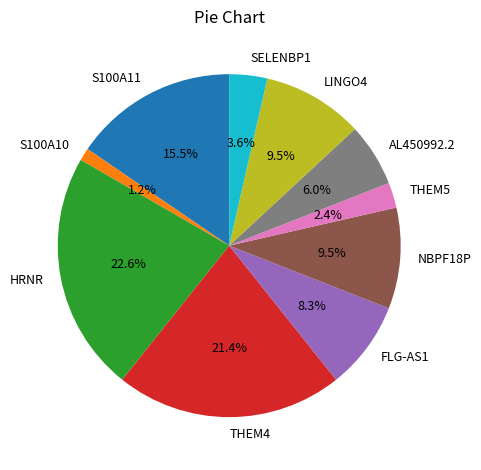

Is it true that AL450992.2 is 6% of the pie?

True